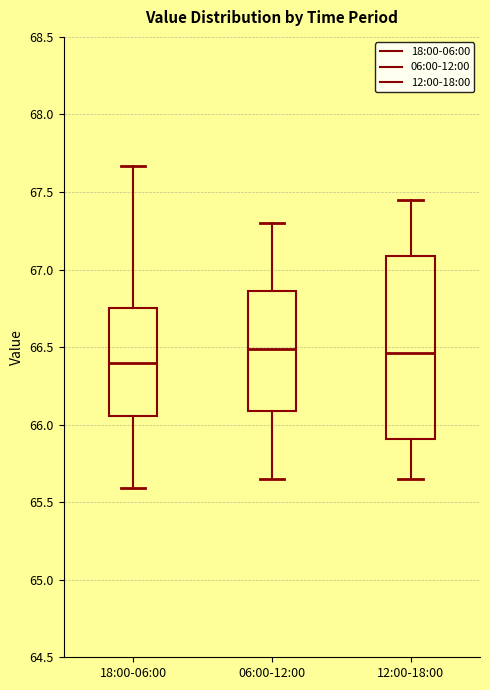

Reading left to right, read every box against the y-axis: the position of its median line, the range the box covers, and the ends of its whiskers. The values are not printed on the chart, so give them approximately, as read against the axis.

18:00-06:00: median 66.40, box 66.05 to 66.75, whiskers 65.60 to 67.65
06:00-12:00: median 66.50, box 66.10 to 66.85, whiskers 65.65 to 67.30
12:00-18:00: median 66.45, box 65.90 to 67.10, whiskers 65.65 to 67.45